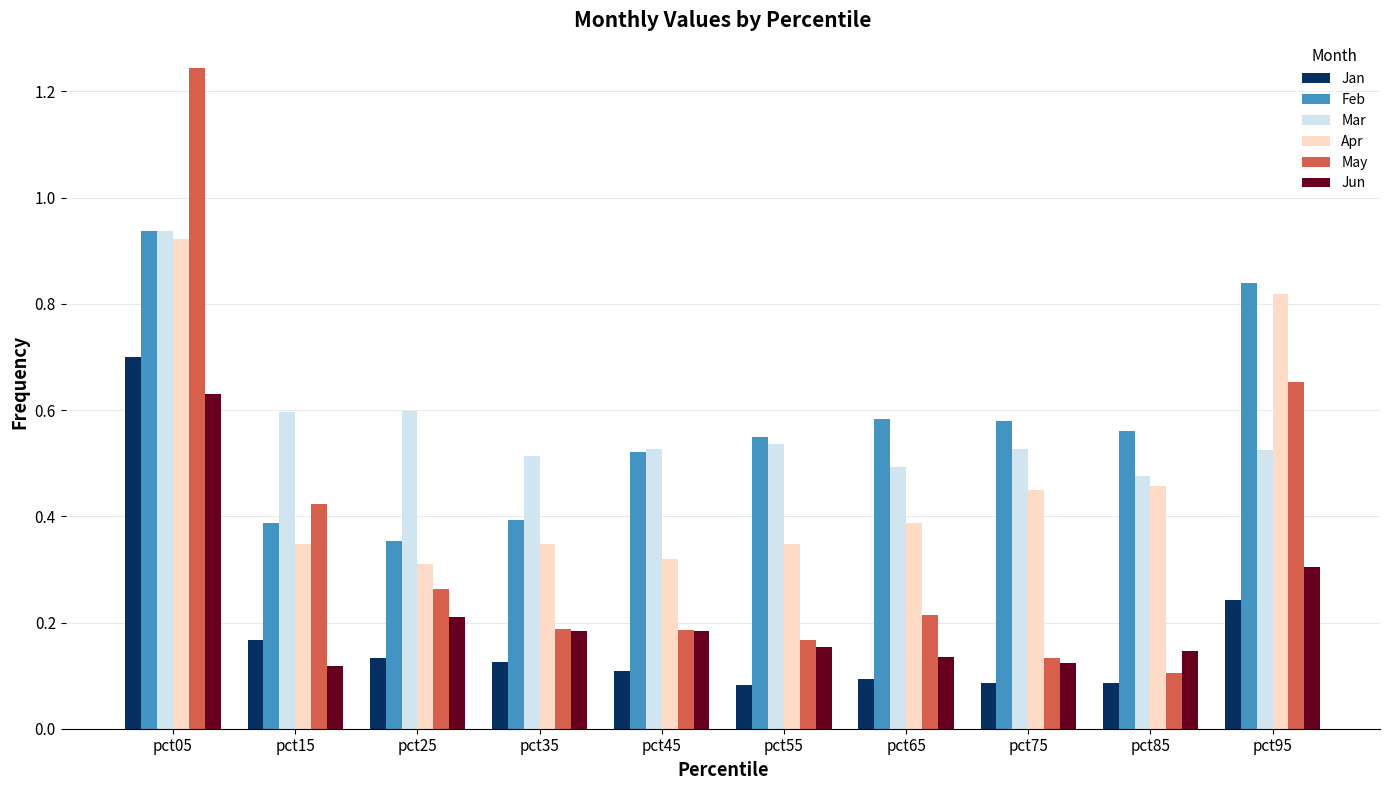

Is the value of Mar at pct75 greater than the value of Jan at pct75?

Yes